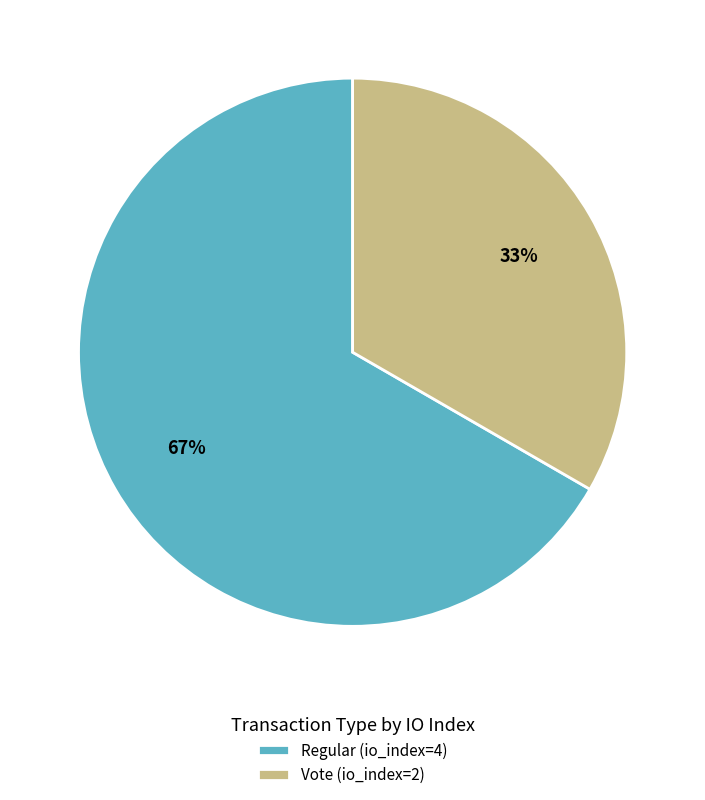

Do Vote (io_index=2) and Regular (io_index=4) together represent more than half of the pie?

Yes